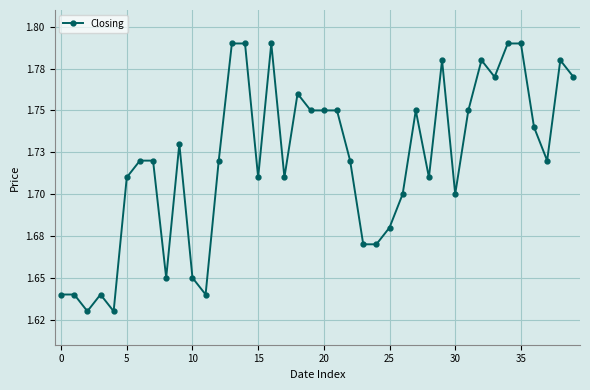

What is the maximum value shown in the chart?

1.8